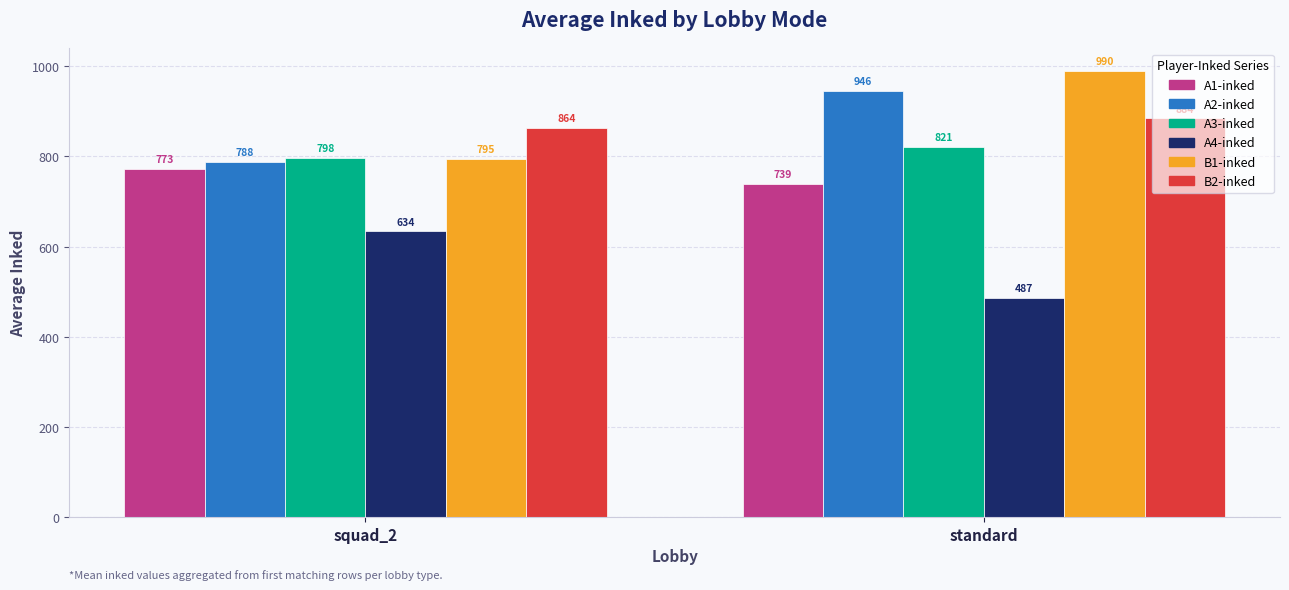

How many series are shown in this chart?

6